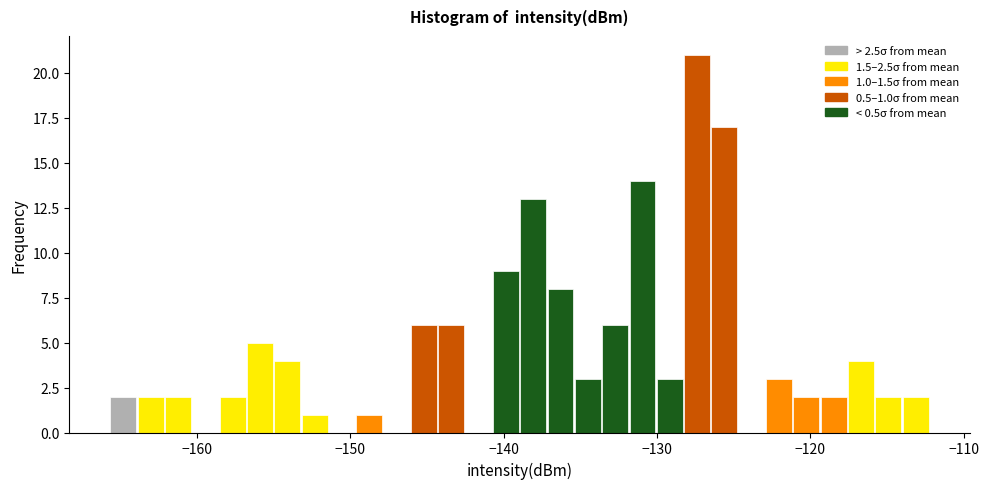

Read against the x-axis, roughly where is the centre of the tallest bar?

-127